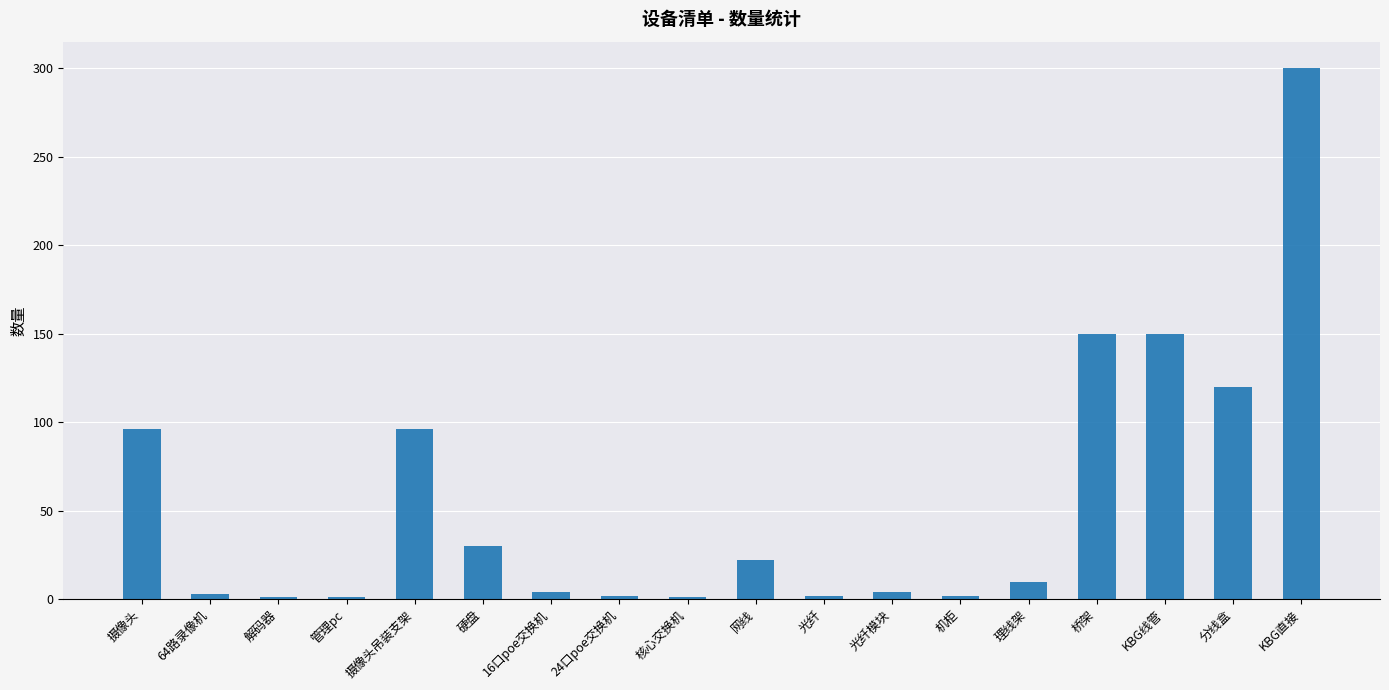

How many categories are shown in the chart?

18